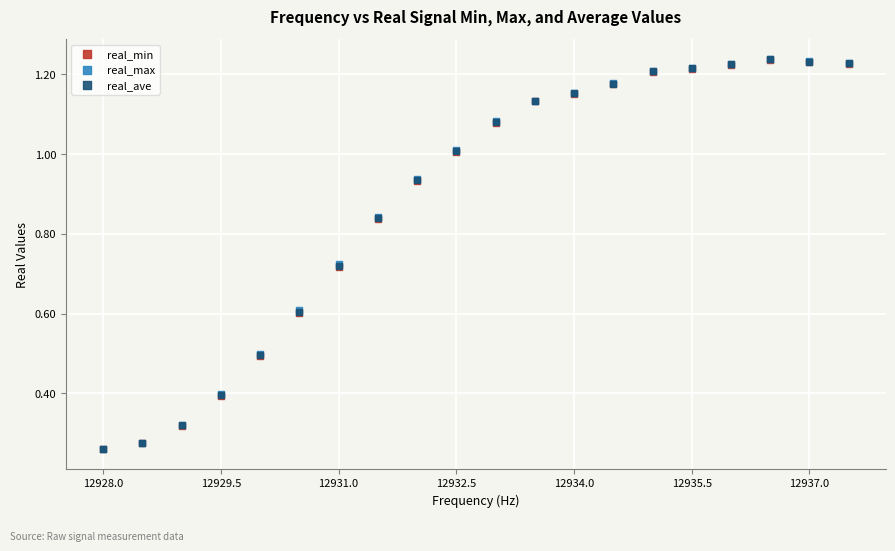

What are all the series names shown in the legend?

real_min, real_max, real_ave